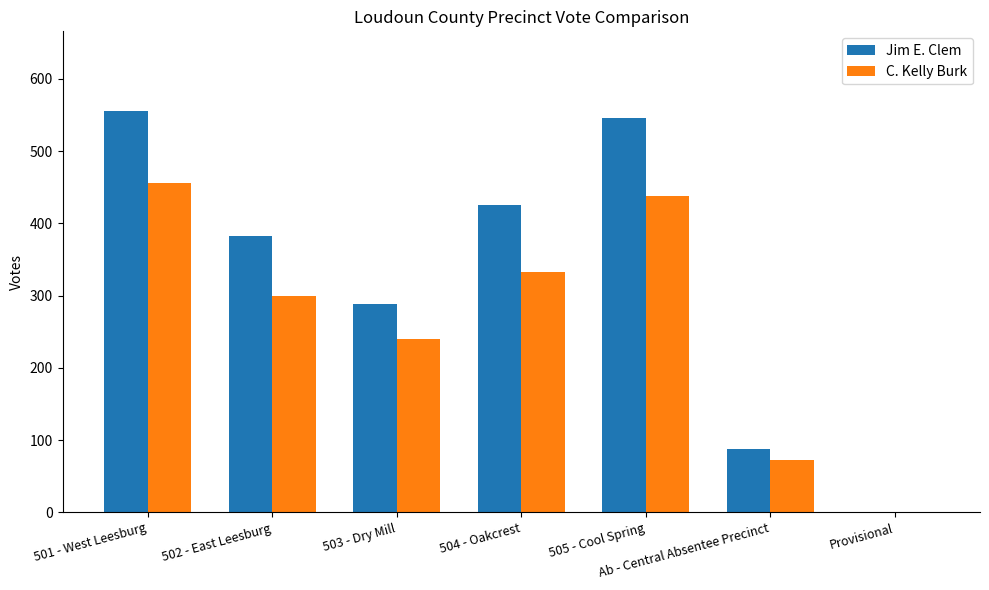

Are the bars horizontal?

No